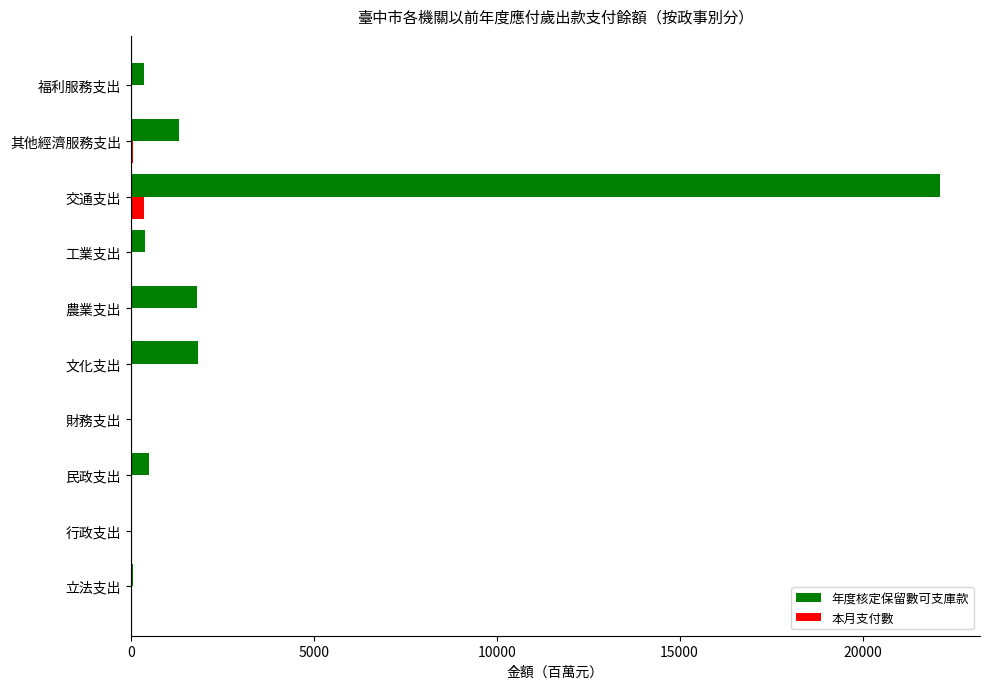

Which series has the largest total across all categories?

年度核定保留數可支庫款